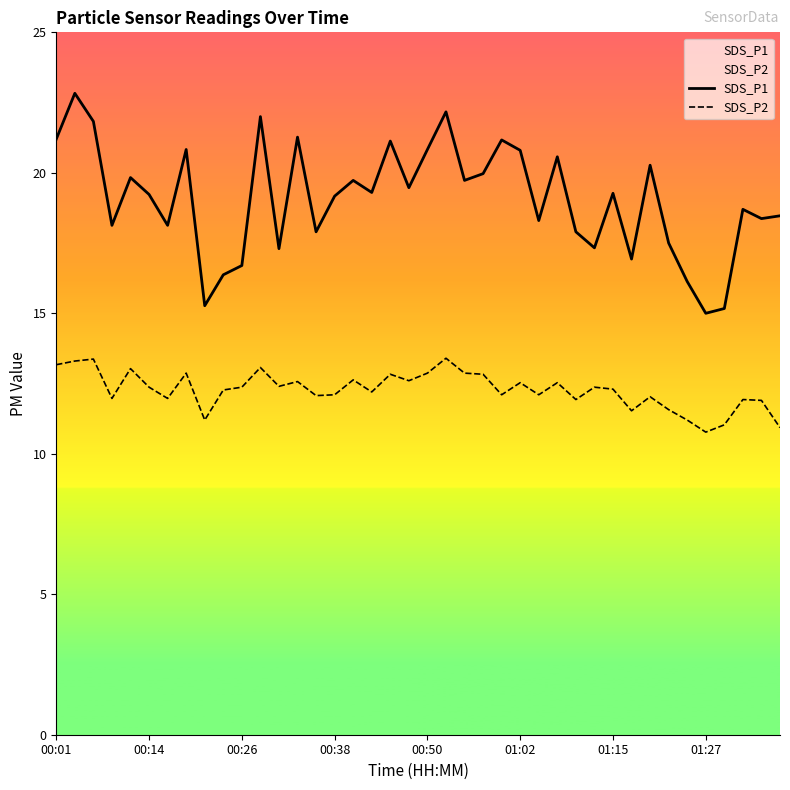

List the series in order of their peak value, highest first.

SDS_P1, SDS_P2